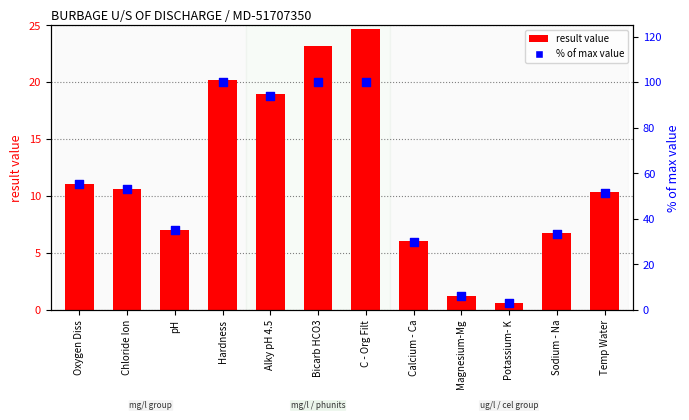

Is the value of % of max value at Oxygen Diss greater than the value of result (mg/l or similar) at Magnesium-Mg?

Yes